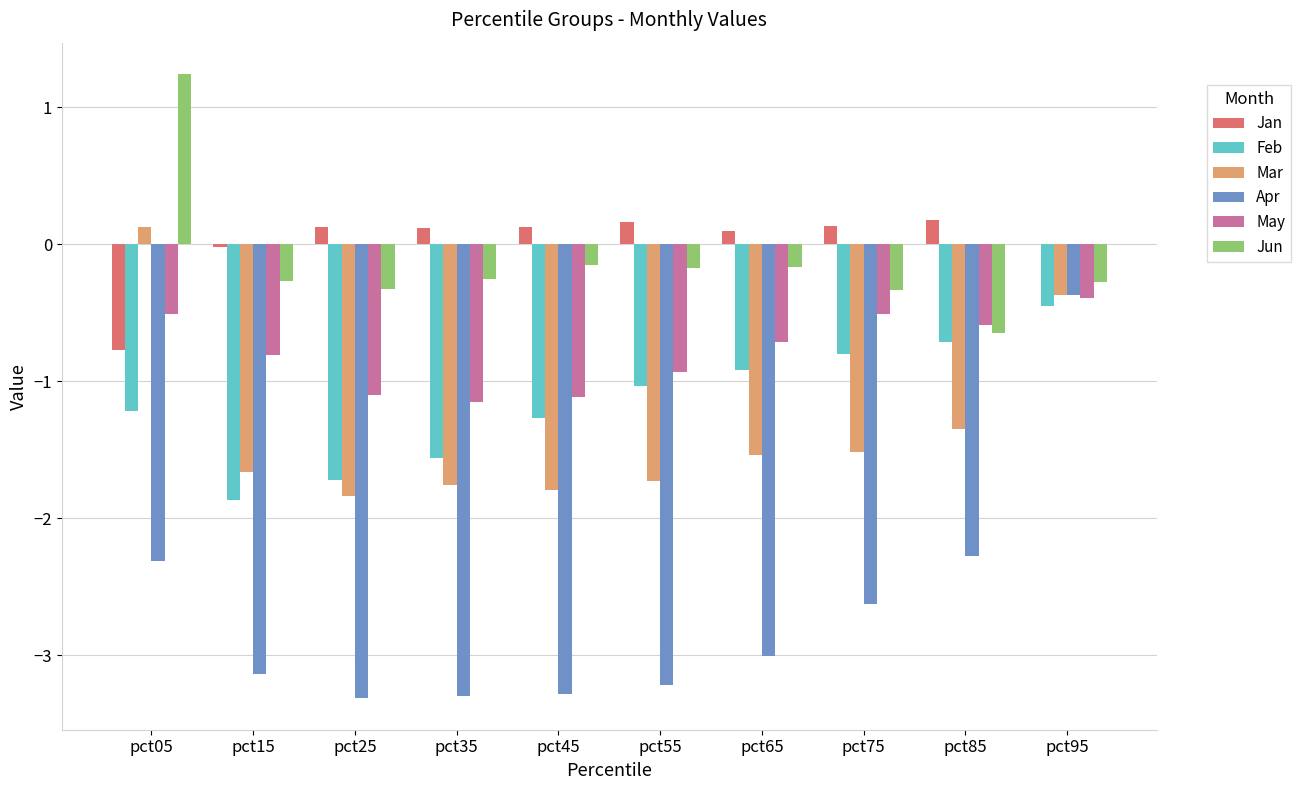

What is the maximum value shown in the chart?

1.2